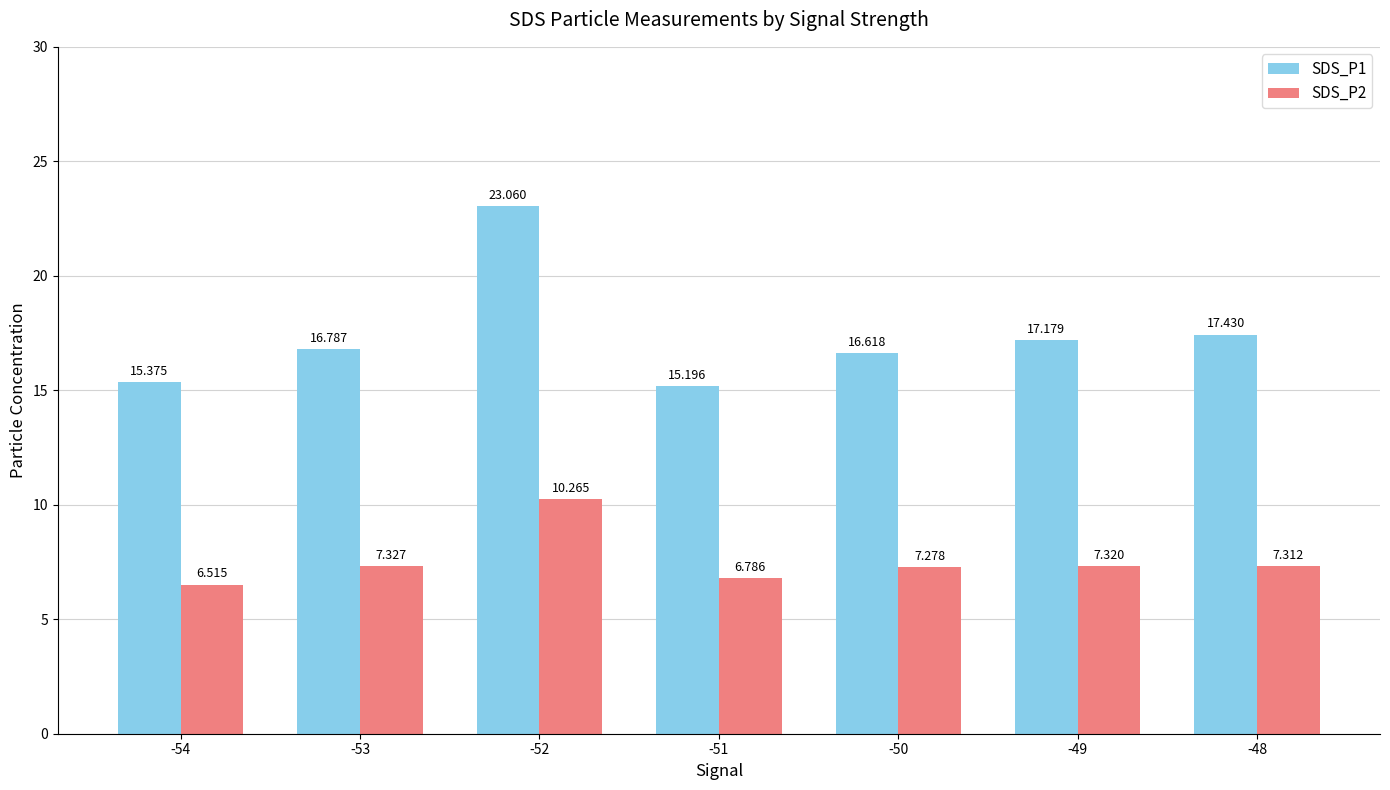

How many bars are there in each group?

2